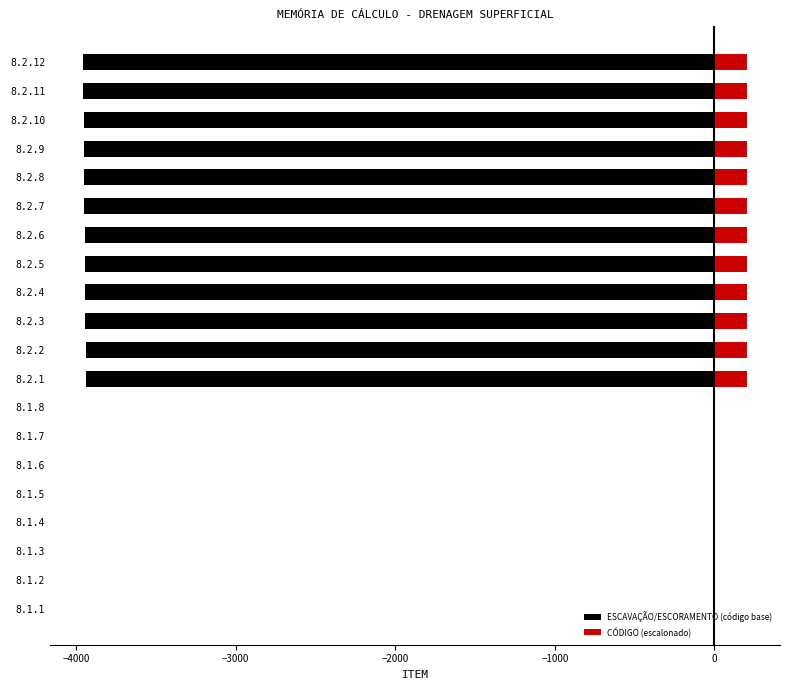

Reading left to right, what are all the values shown in this chart?

ESCAVAÇÃO/ESCORAMENTO (código base): -1.0	-2.0	-3.0	-4.0	-7.0	-8.0	-9.0	-10.0	-3939.0	-3940.0	-3941.0	-3942.0	-3945.0	-3946.0	-3947.0	-3948.0	-3951.0	-3952.0	-3953.0	-3954.0
CÓDIGO (escalonado): 5.0	5.0	5.1	5.1	5.2	5.3	5.4	5.4	201.9	201.9	202.0	202.0	202.2	202.2	202.2	202.3	202.5	202.5	202.6	202.6